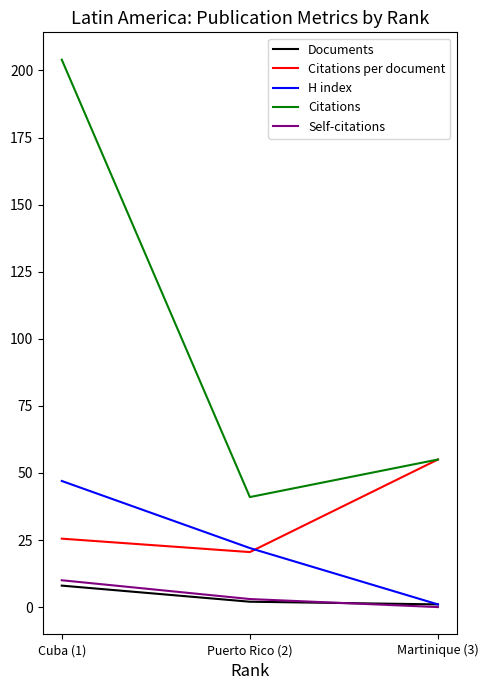

Which series has the largest total across all categories?

Citations